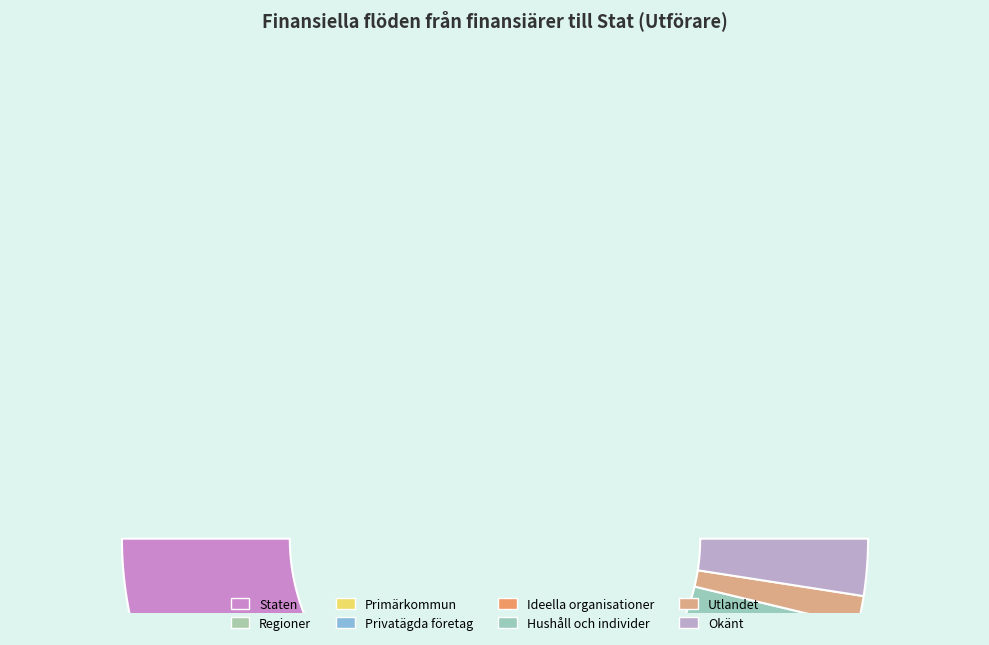

What percentage is the Staten slice, to the nearest percent?

74%